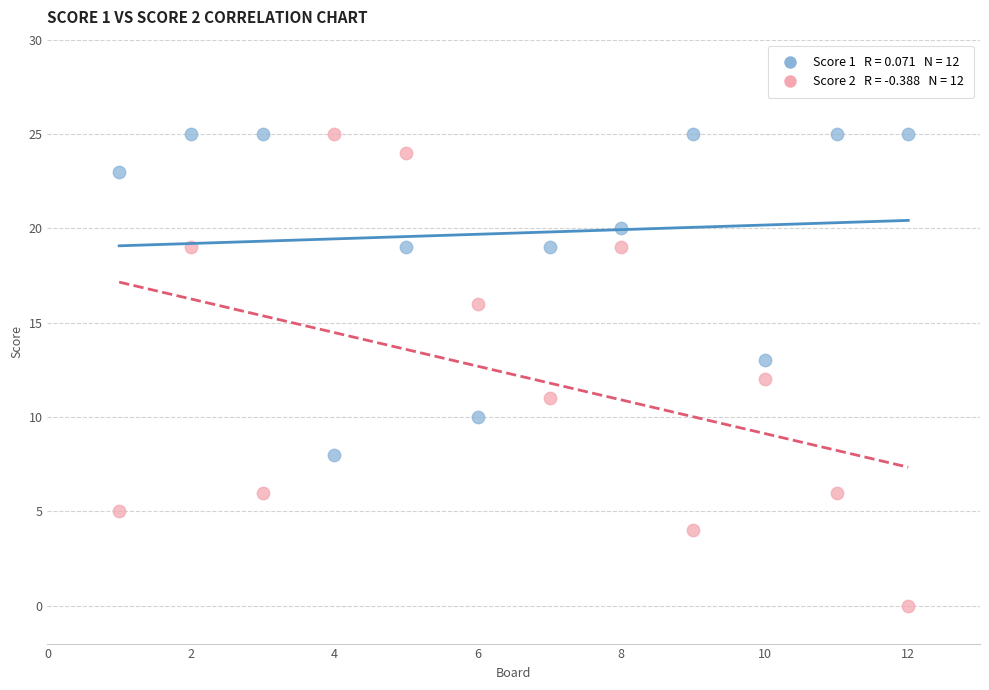

Across all data points, what is the range of Y values (max minus min)?

25